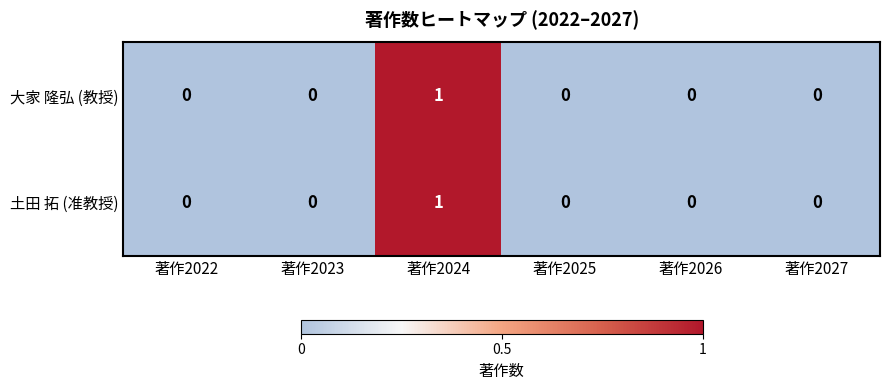

How many 大家 隆弘 (教授) values are between 0 and 1?

6